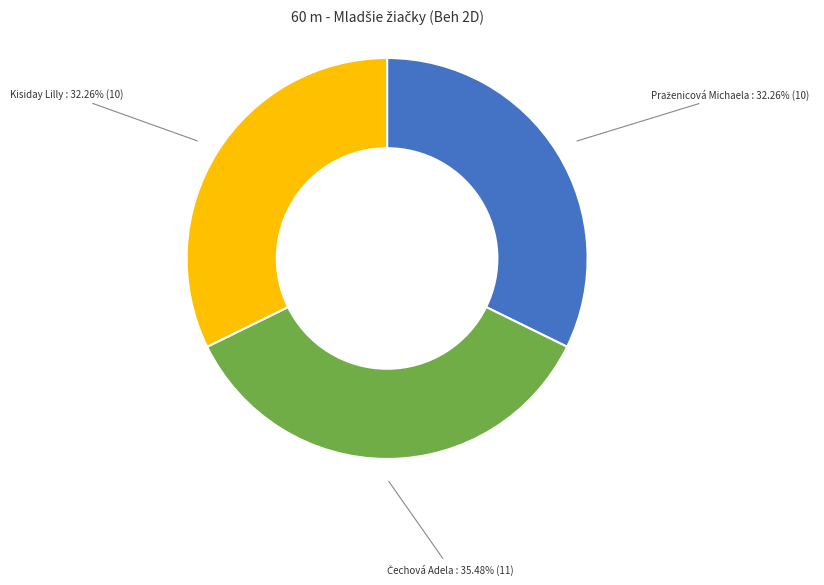

Does any single category account for the majority?

No